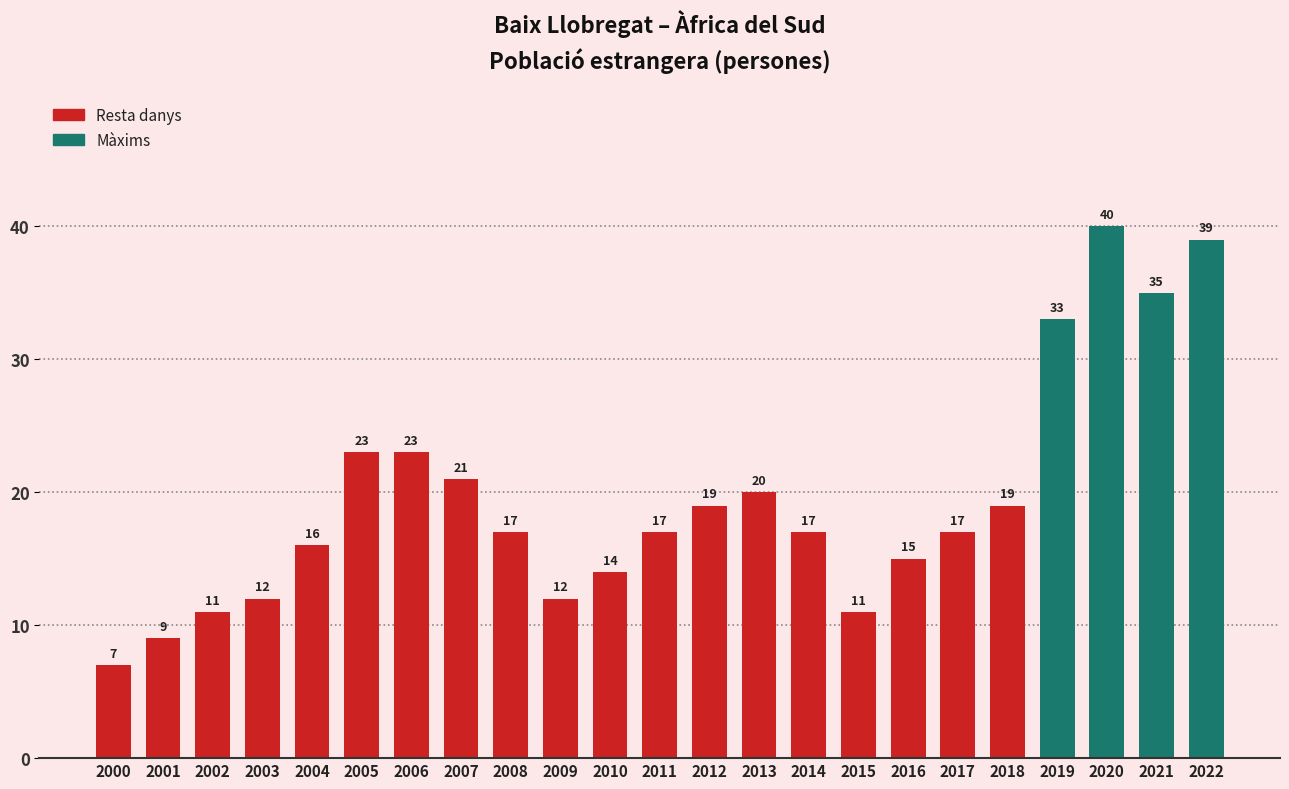

Where does the data first go above 17?

2005